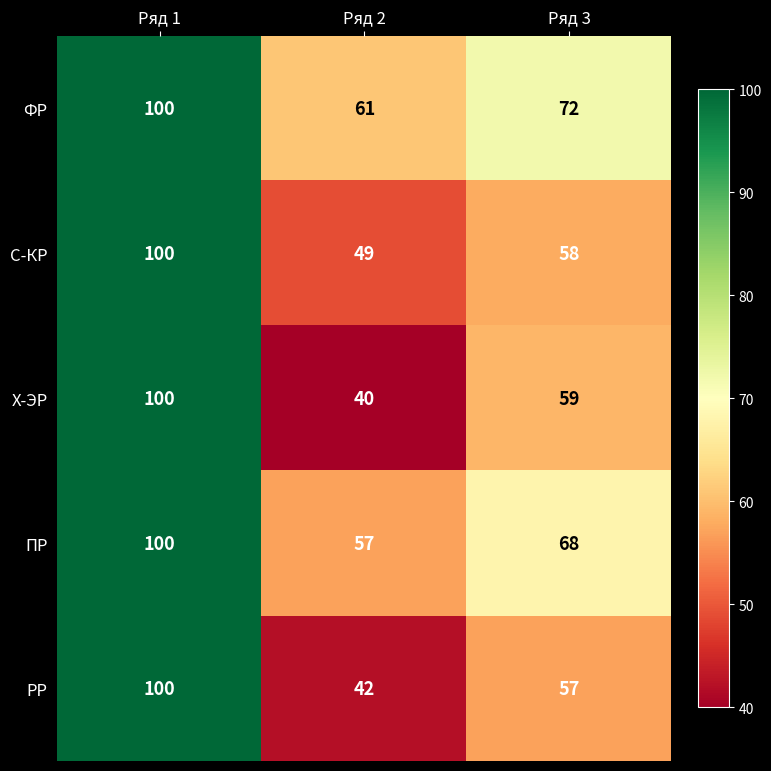

Reading left to right, transcribe all the data shown in this chart.

ФР: 100	61	72
С-КР: 100	49	58
Х-ЭР: 100	40	59
ПР: 100	57	68
РР: 100	42	57